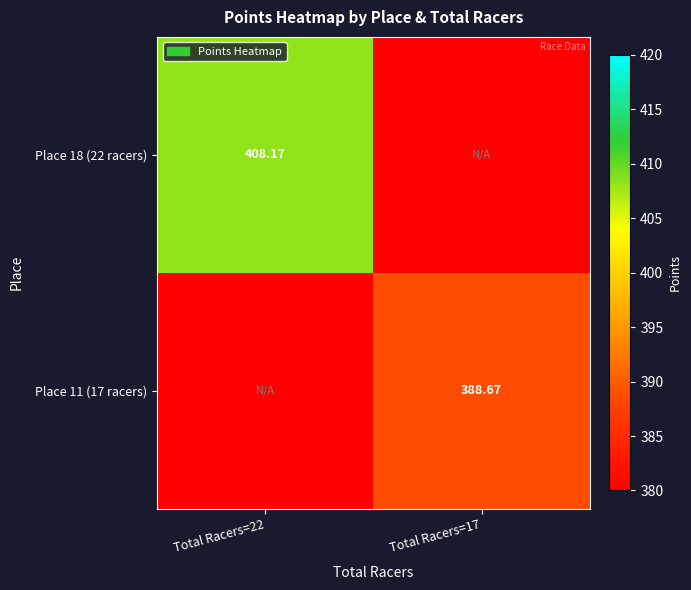

Is the value of Place 11 (17 racers) at Total Racers=17 greater than the value of Place 18 (22 racers) at Total Racers=22?

No